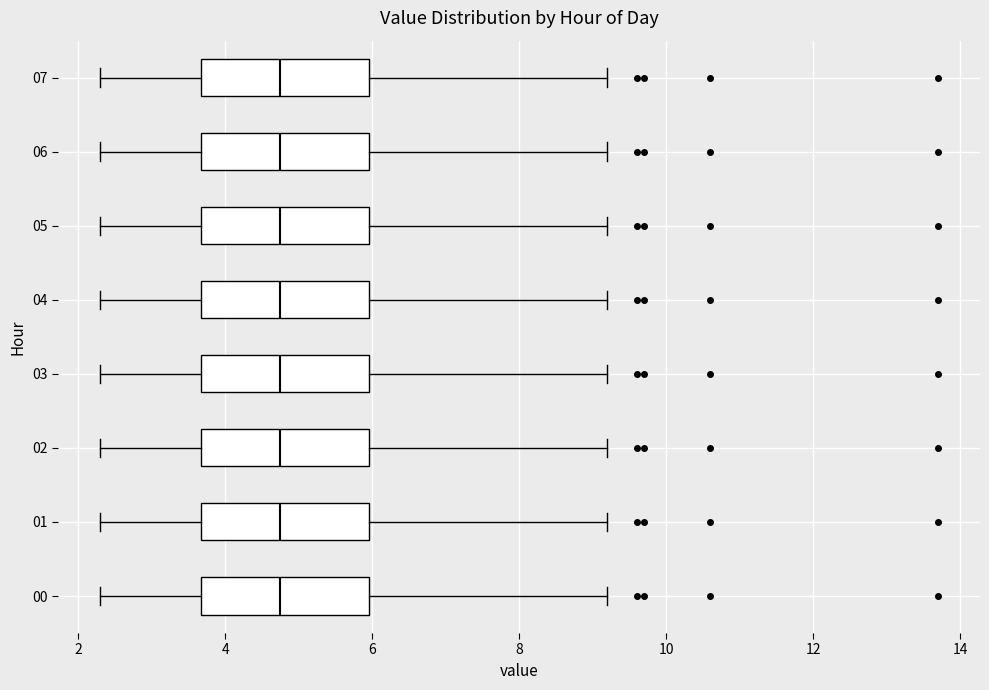

Reading bottom to top, read every box against the x-axis: the position of its median line, the range the box covers, and the ends of its whiskers. The values are not printed on the chart, so give them approximately, as read against the axis.

00: median 4.8, box 3.6 to 6.0, whiskers 2.4 to 9.2
01: median 4.8, box 3.6 to 6.0, whiskers 2.4 to 9.2
02: median 4.8, box 3.6 to 6.0, whiskers 2.4 to 9.2
03: median 4.8, box 3.6 to 6.0, whiskers 2.4 to 9.2
04: median 4.8, box 3.6 to 6.0, whiskers 2.4 to 9.2
05: median 4.8, box 3.6 to 6.0, whiskers 2.4 to 9.2
06: median 4.8, box 3.6 to 6.0, whiskers 2.4 to 9.2
07: median 4.8, box 3.6 to 6.0, whiskers 2.4 to 9.2